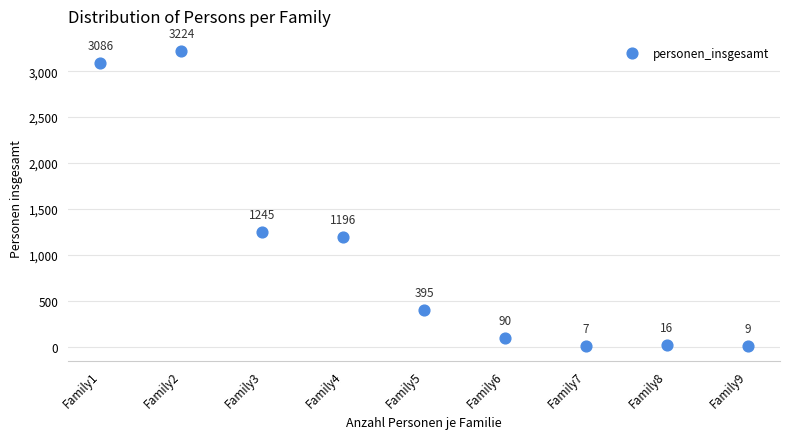

What is the range of X values (max minus min)?

8